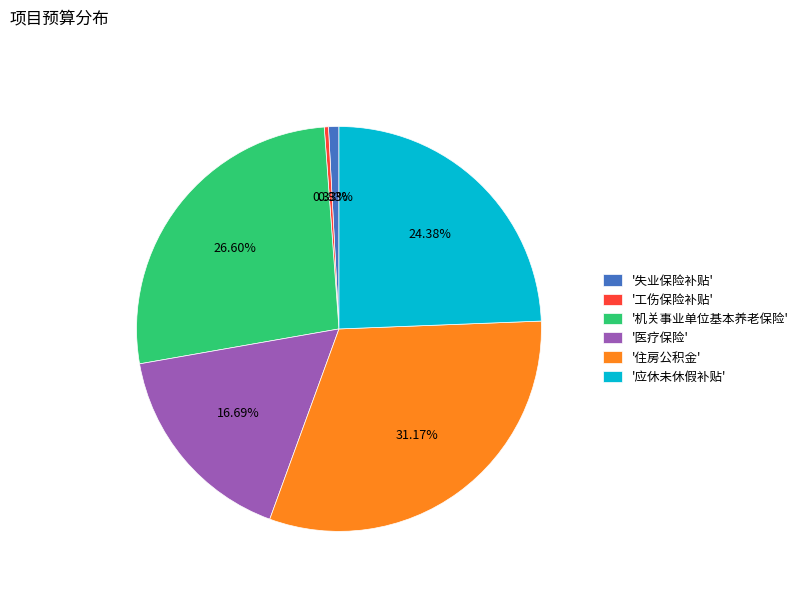

How many slices are in this pie chart?

6